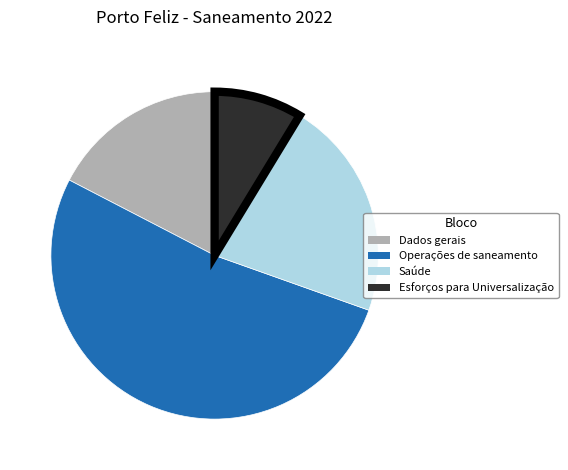

Is there any slice that represents more than half of the pie?

Yes